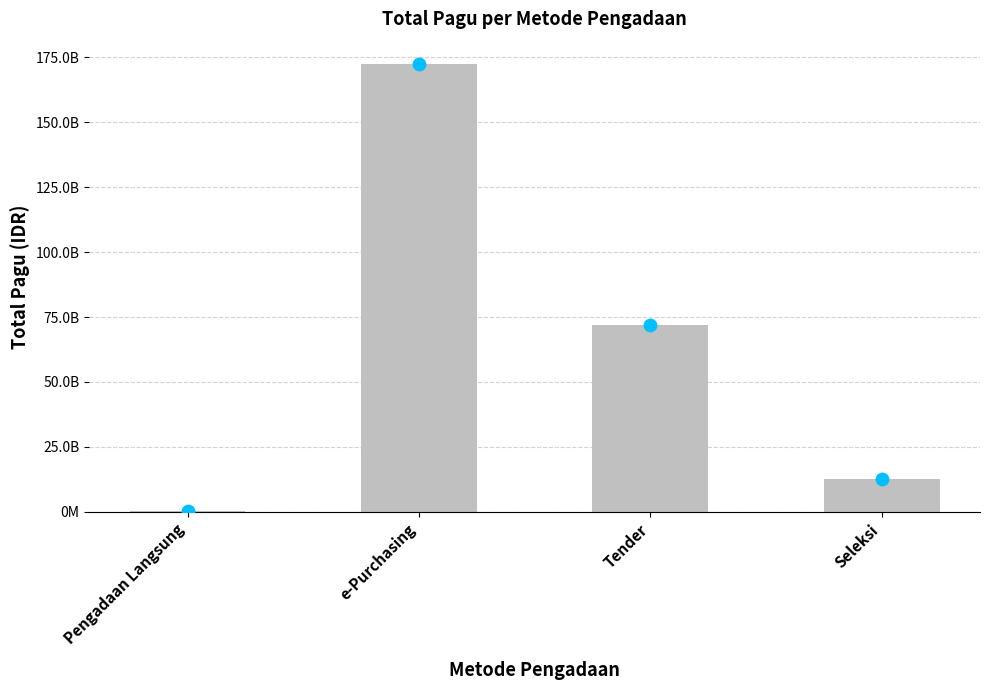

Approximately how many times larger is the value at e-Purchasing compared to Pengadaan Langsung?

419.7